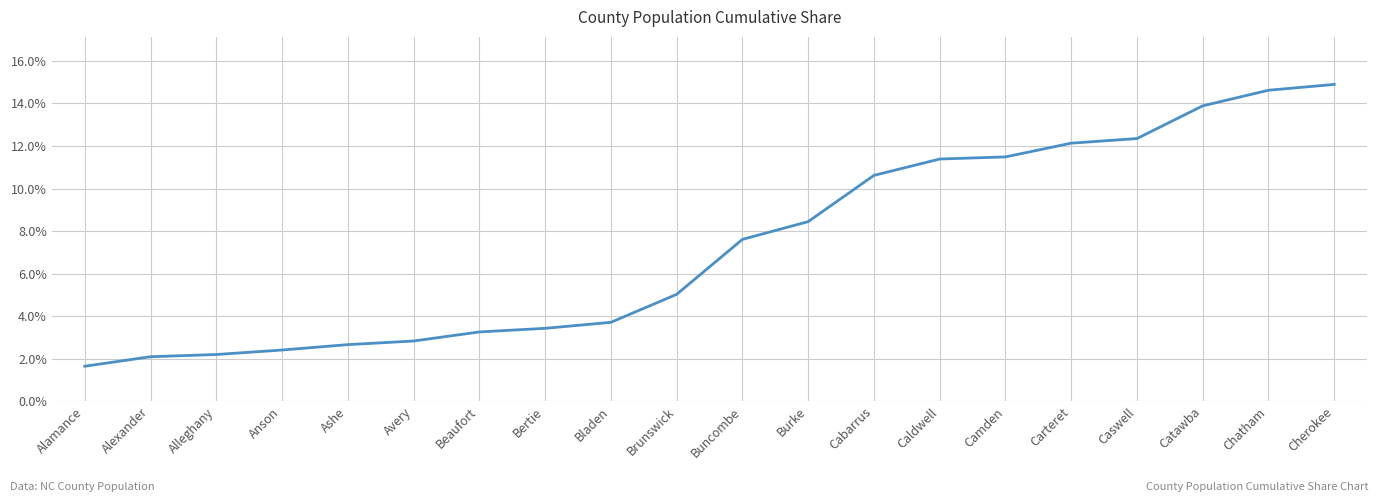

Does the chart display data point markers on the line(s)?

No